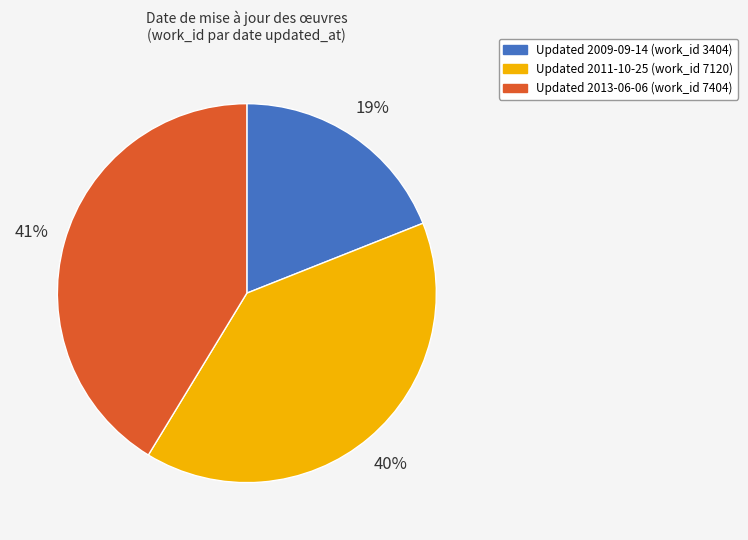

To the nearest percent, what is the average slice percentage?

33%